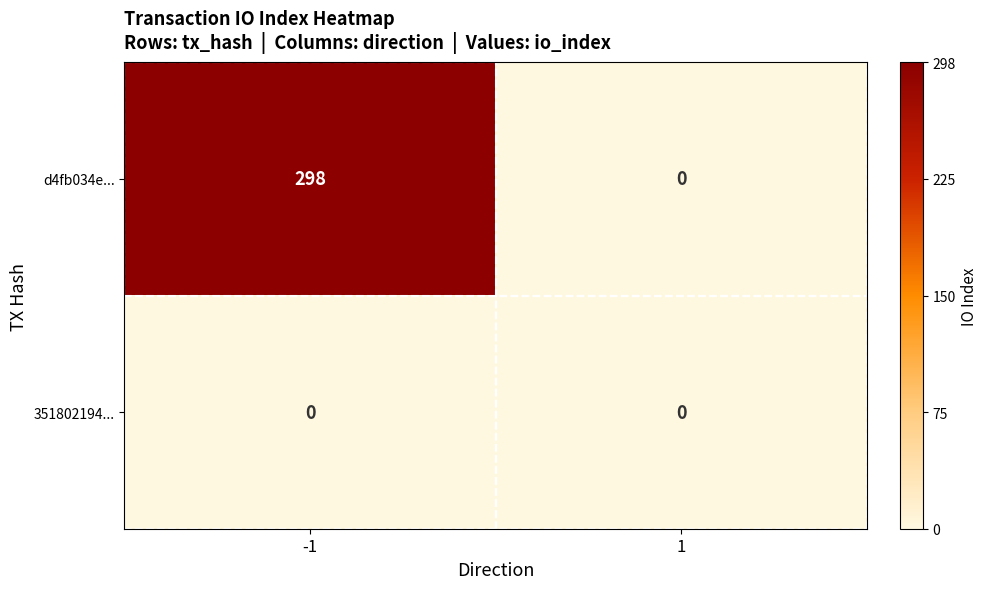

How many positive values does the d4fb034e... series have?

1